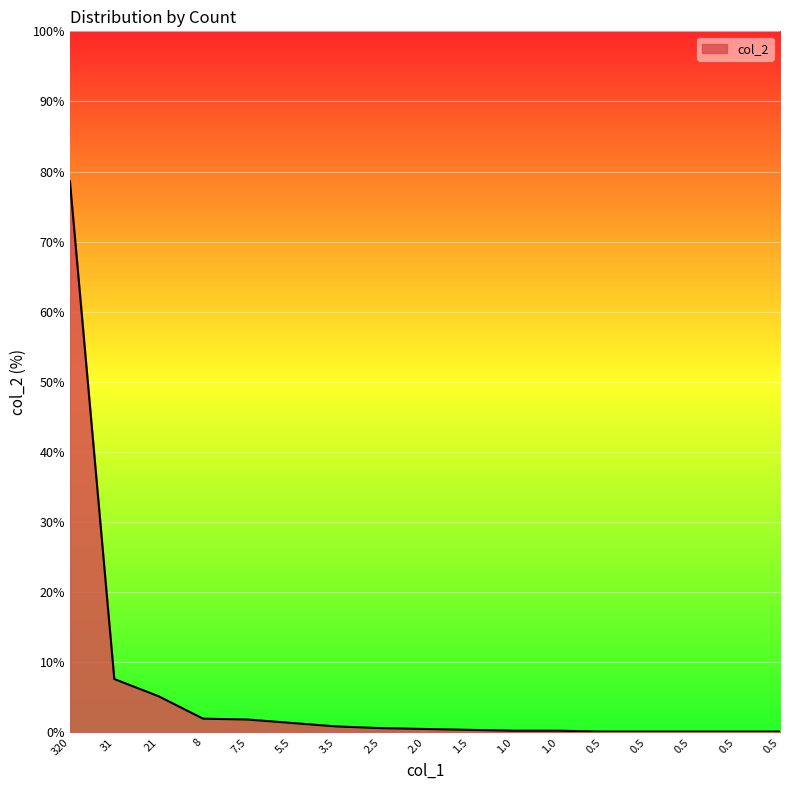

Reading left to right, list all the values displayed in this chart.

320=78.6	31=7.6	21=5.2	8=2.0	7.5=1.8	5.5=1.4	3.5=0.9	2.5=0.6	2.0=0.5	1.5=0.4	1.0=0.2	1.0=0.2	0.5=0.1	0.5=0.1	0.5=0.1	0.5=0.1	0.5=0.1